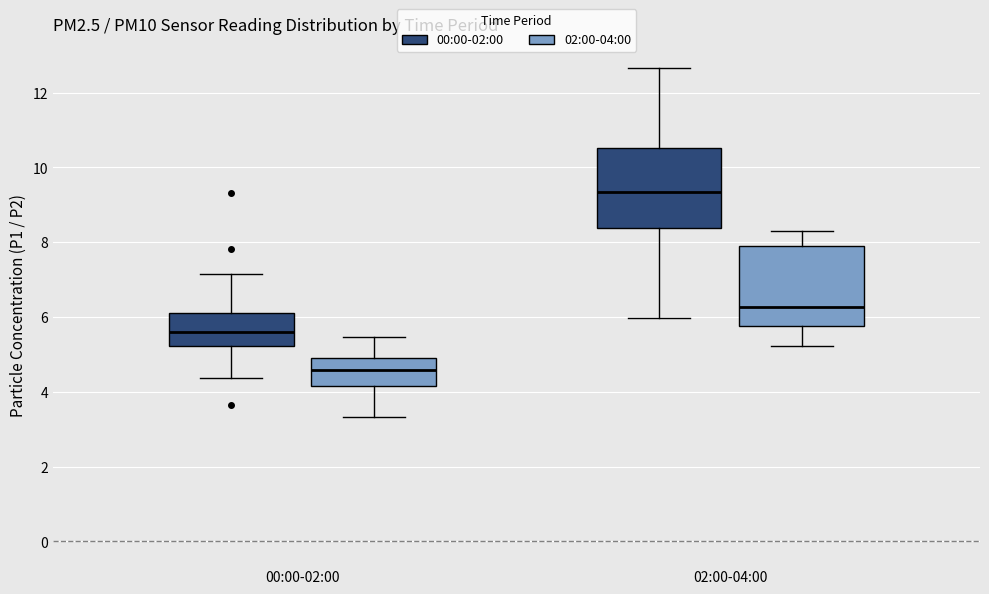

Reading left to right, transcribe this box plot: for each box, give where its median line is, the range the box spans, and where its two whiskers end, as read against the y-axis. The values are not printed on the chart, so give them approximately, as read against the axis.

00:00-02:00 (00:00-02:00): median 5.6, box 5.2 to 6.2, whiskers 4.4 to 7.2
00:00-02:00 (02:00-04:00): median 4.6, box 4.2 to 5.0, whiskers 3.4 to 5.4
02:00-04:00 (00:00-02:00): median 9.4, box 8.4 to 10.6, whiskers 6.0 to 12.6
02:00-04:00 (02:00-04:00): median 6.2, box 5.8 to 8.0, whiskers 5.2 to 8.4